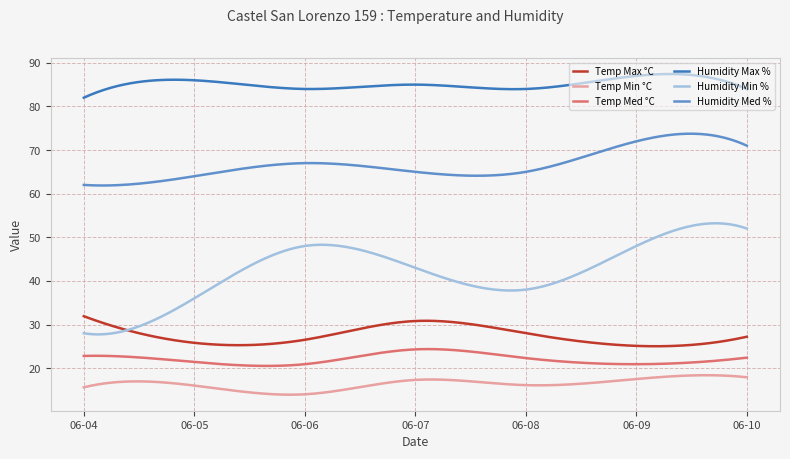

Which series has the largest total across all categories?

Humidity Max %